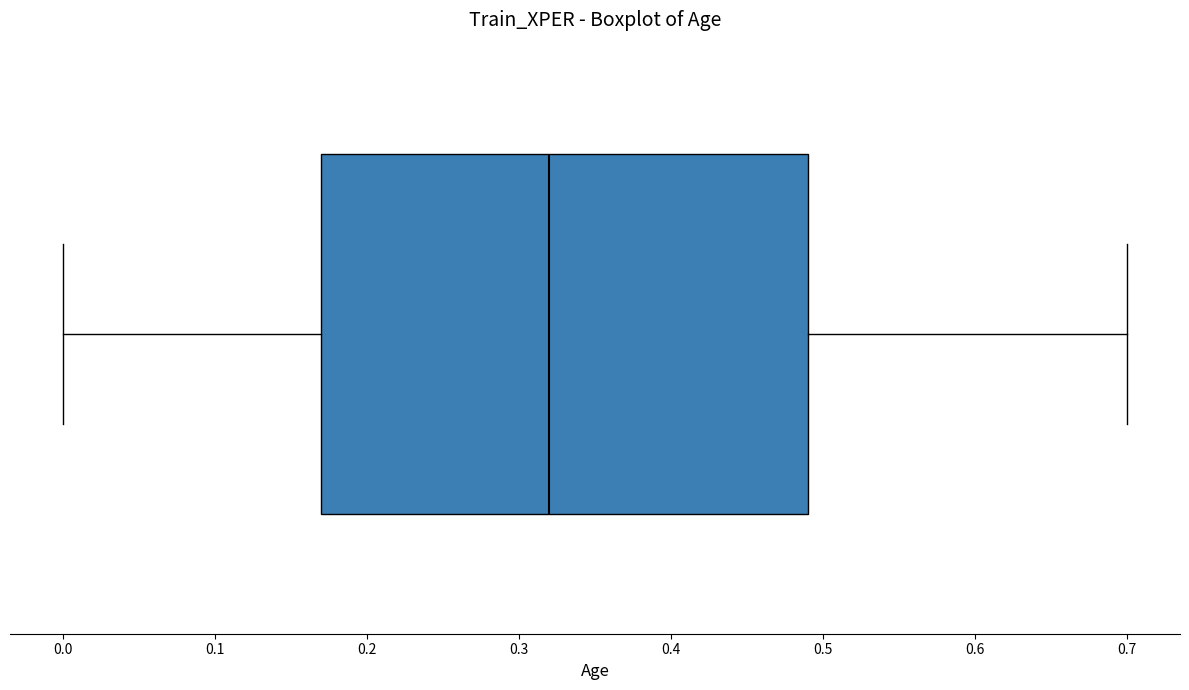

Read this box plot against the x-axis: the position of the median line, the range covered by the box, and the ends of both whiskers. The values are not printed on the chart, so give them approximately, as read against the axis.

median 0.32, box 0.17 to 0.49, whiskers 0.00 to 0.70